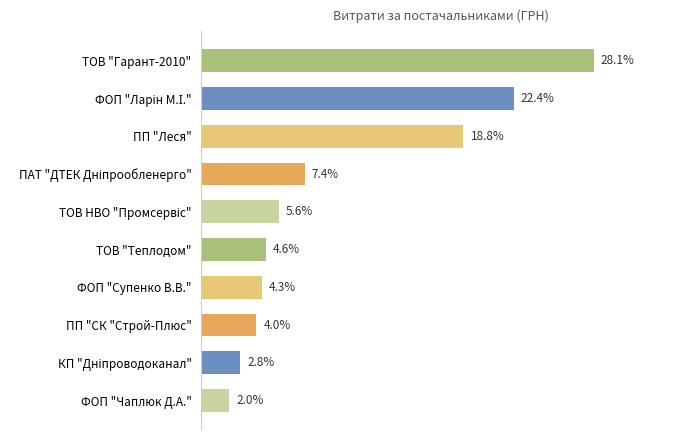

Between ФОП "Чаплюк Д.А." and ФОП "Супенко В.В.", which is larger?

ФОП "Супенко В.В."